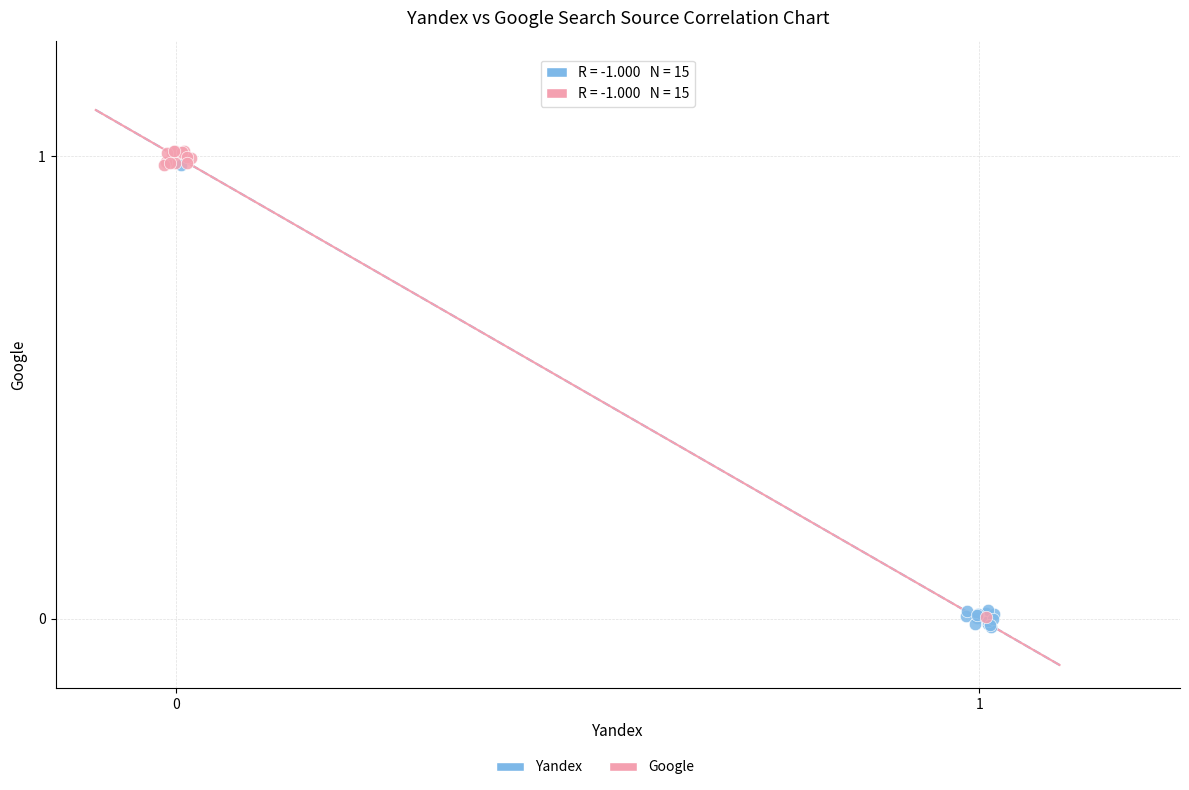

Which series reaches the minimum Y coordinate?

Yandex